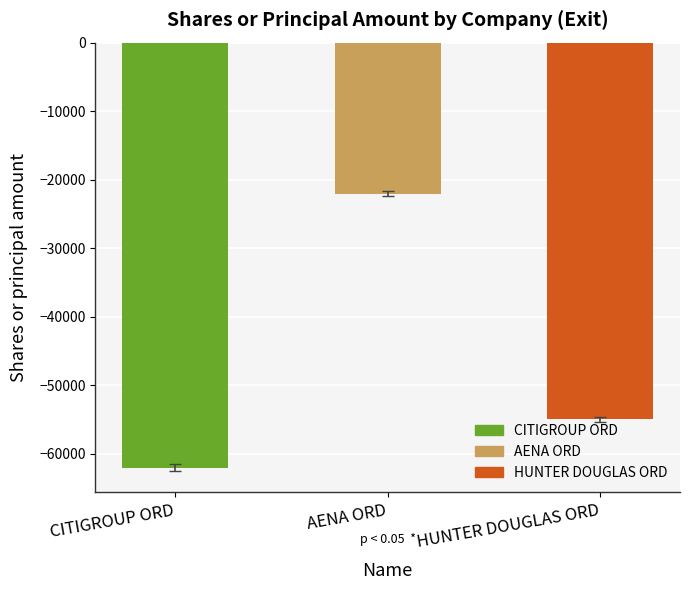

Which category has the highest value across all series?

AENA ORD